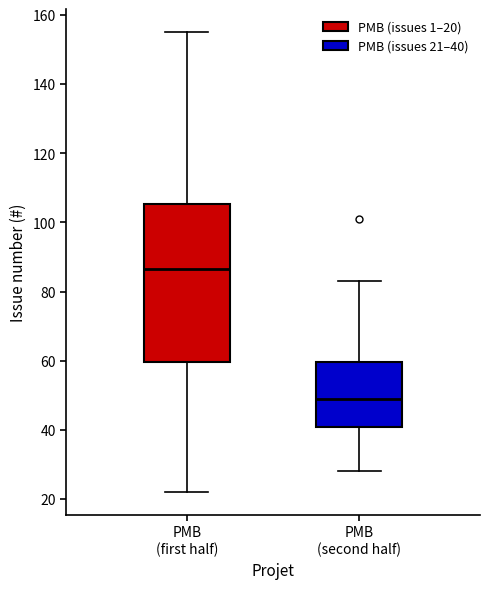

Where is the upper edge of the box for PMB (second half) on the y-axis? The values are not printed on the chart, so give them approximately, as read against the axis.

60